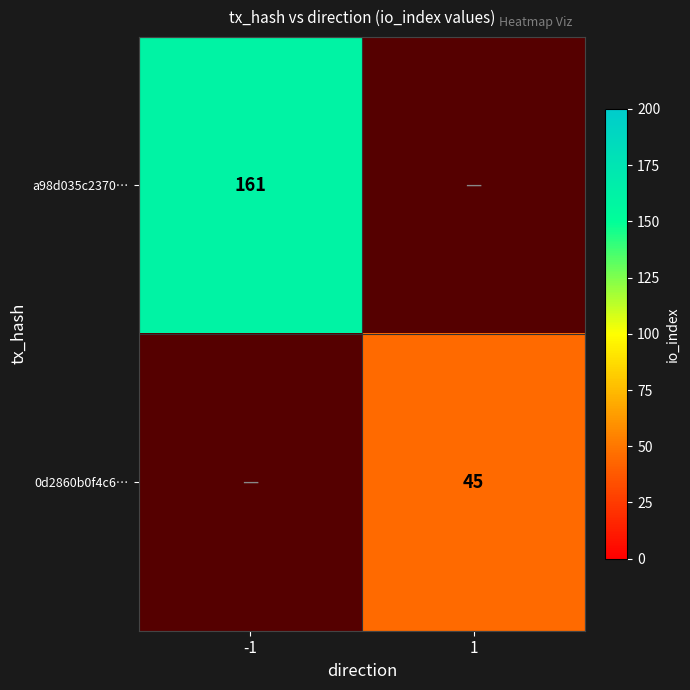

True or false: 0d2860b0f4c6… has a value of 45 at 1.

True